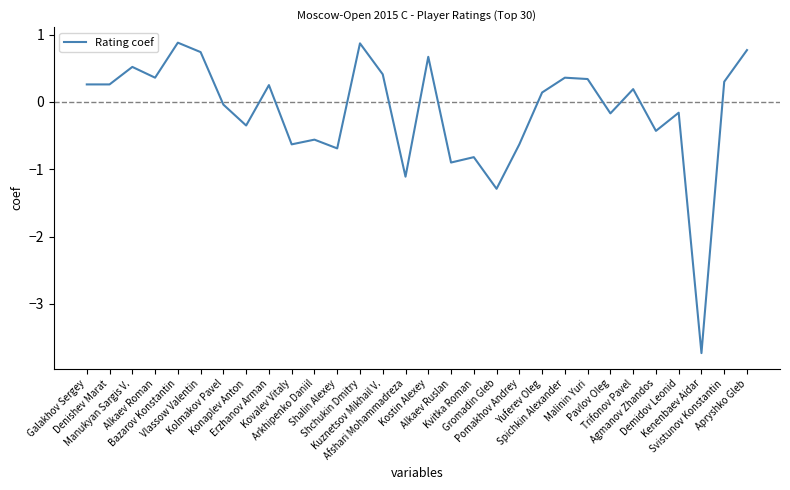

How many values are below zero?

14